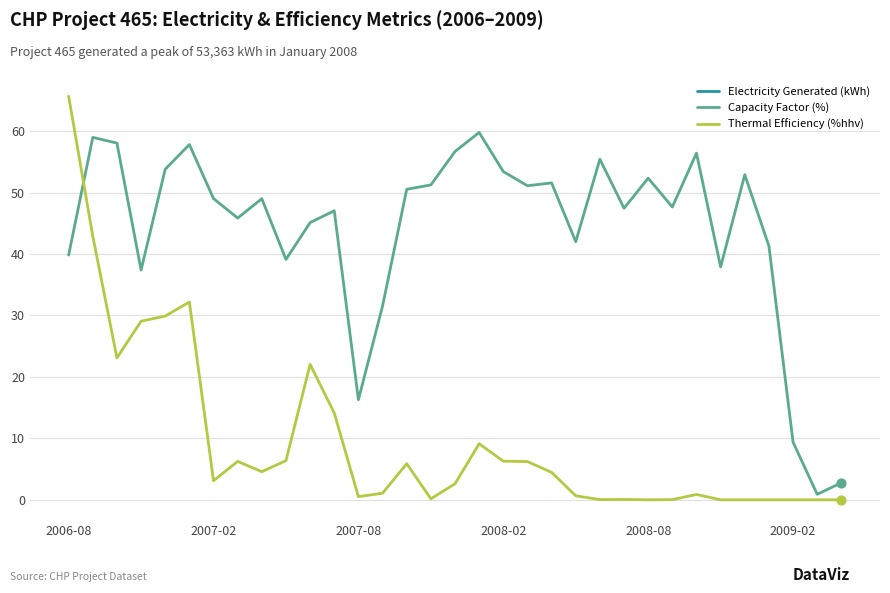

Which series reaches the maximum Y coordinate?

Thermal Efficiency (%hhv)